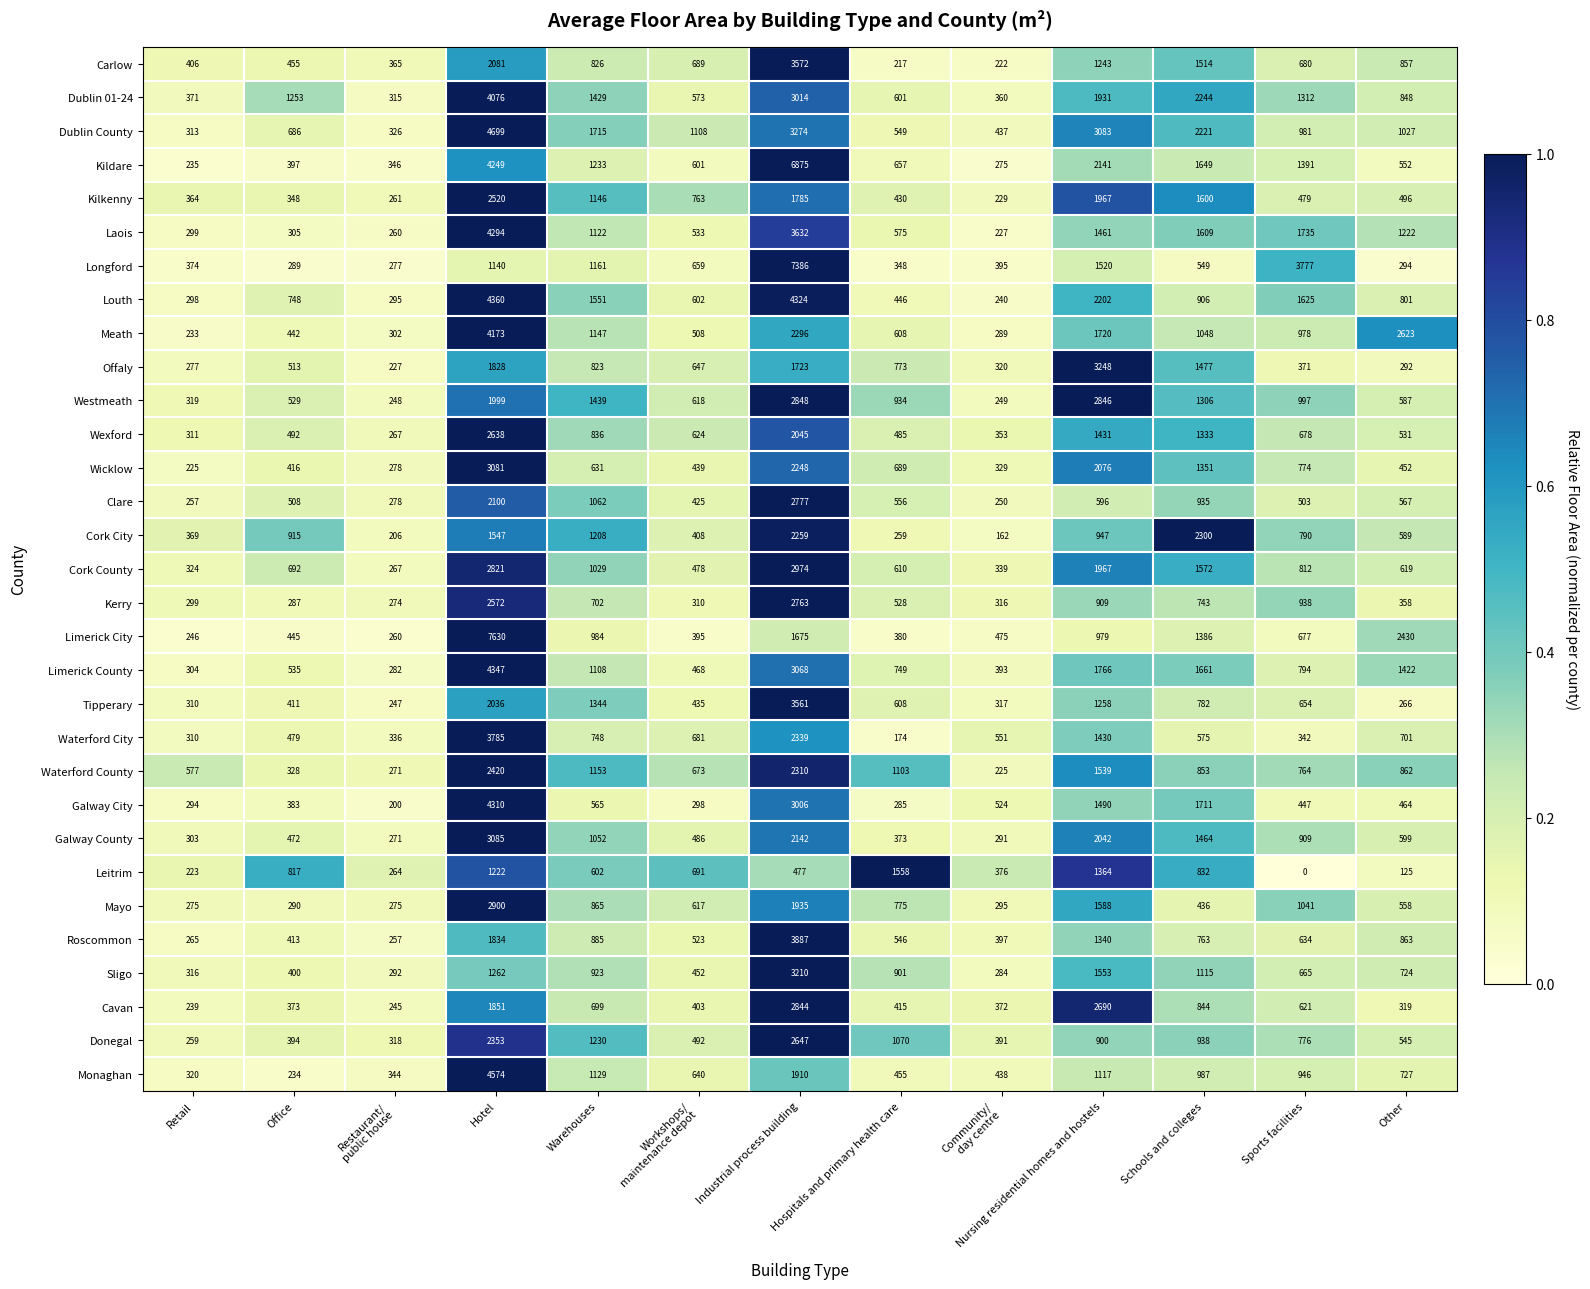

At which label is Limerick City closest to 3938?

Other